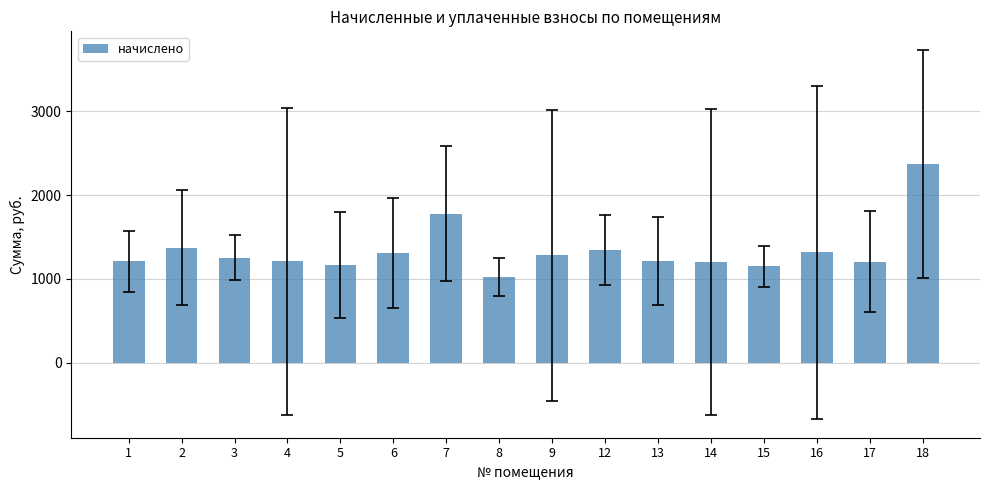

What is the value of the 5th bar from the left?

1161.9